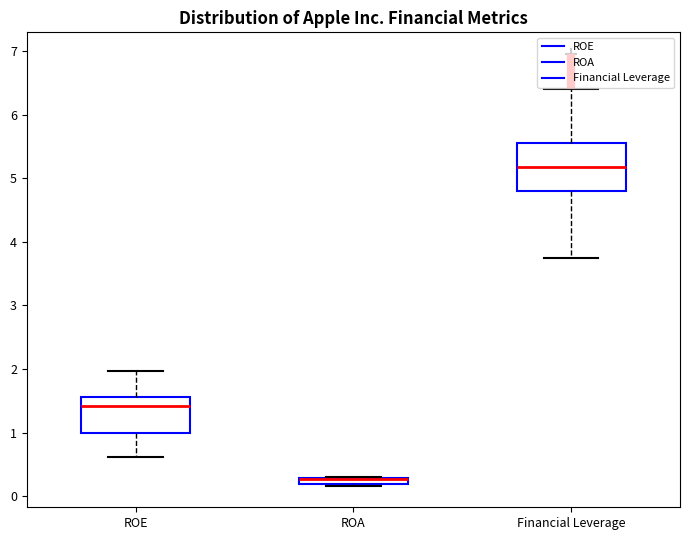

Where is the upper edge of the box for Financial Leverage on the y-axis? The values are not printed on the chart, so give them approximately, as read against the axis.

5.6